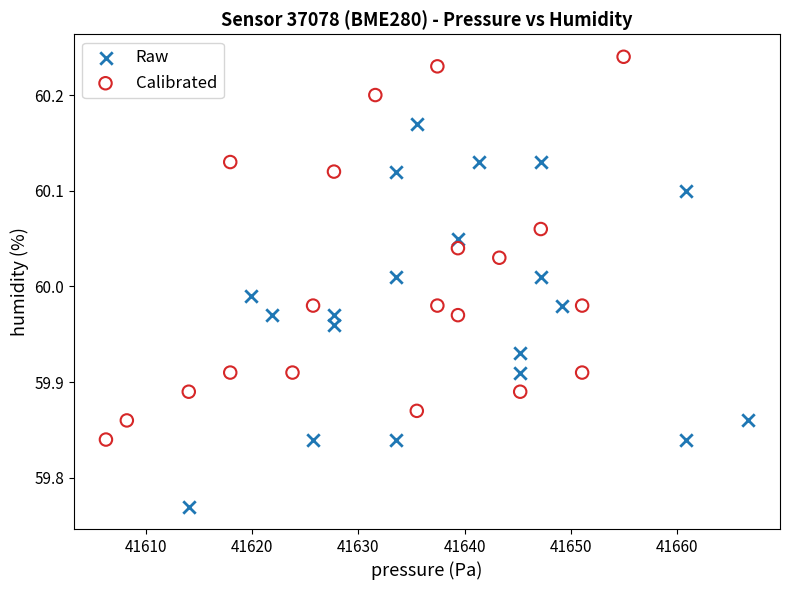

Which series reaches the minimum Y coordinate?

Raw